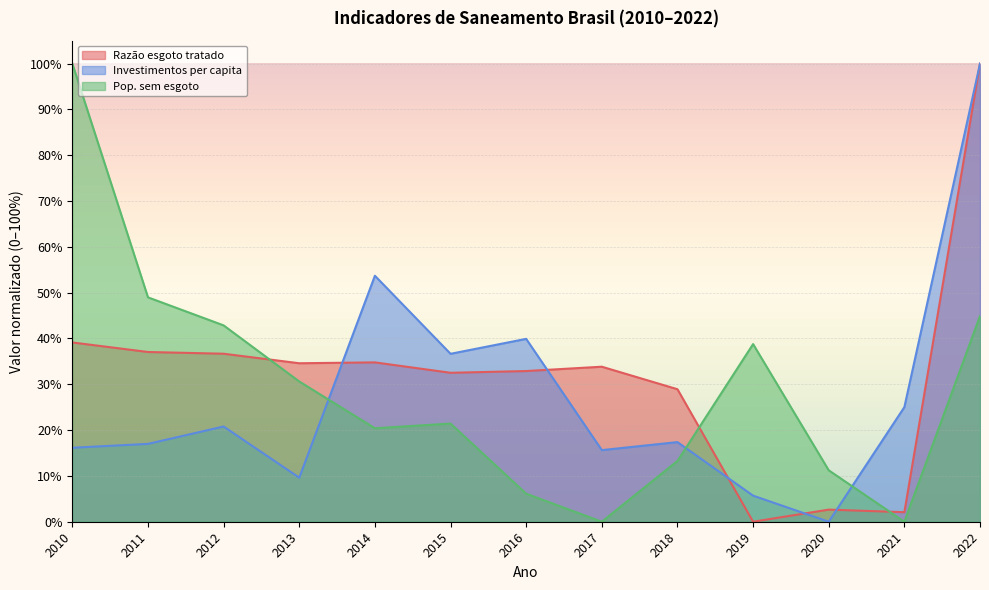

Which series ends up on top after the final intersection of Investimentos per capita and Pop. sem esgoto?

Investimentos per capita